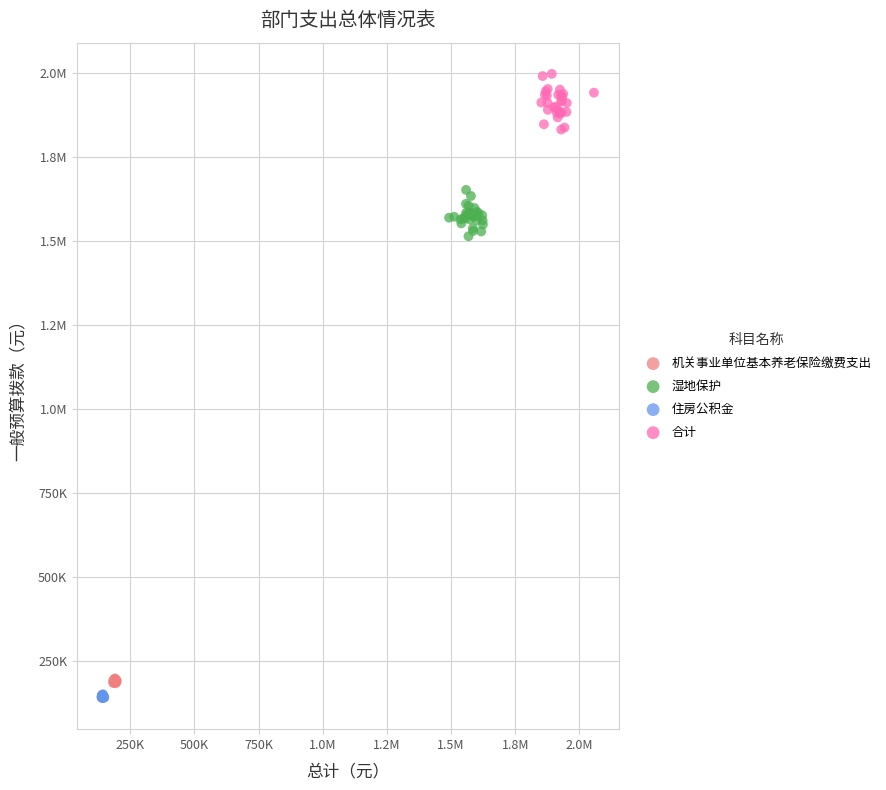

What are all the series names shown in the legend?

机关事业单位基本养老保险缴费支出, 湿地保护, 住房公积金, 合计